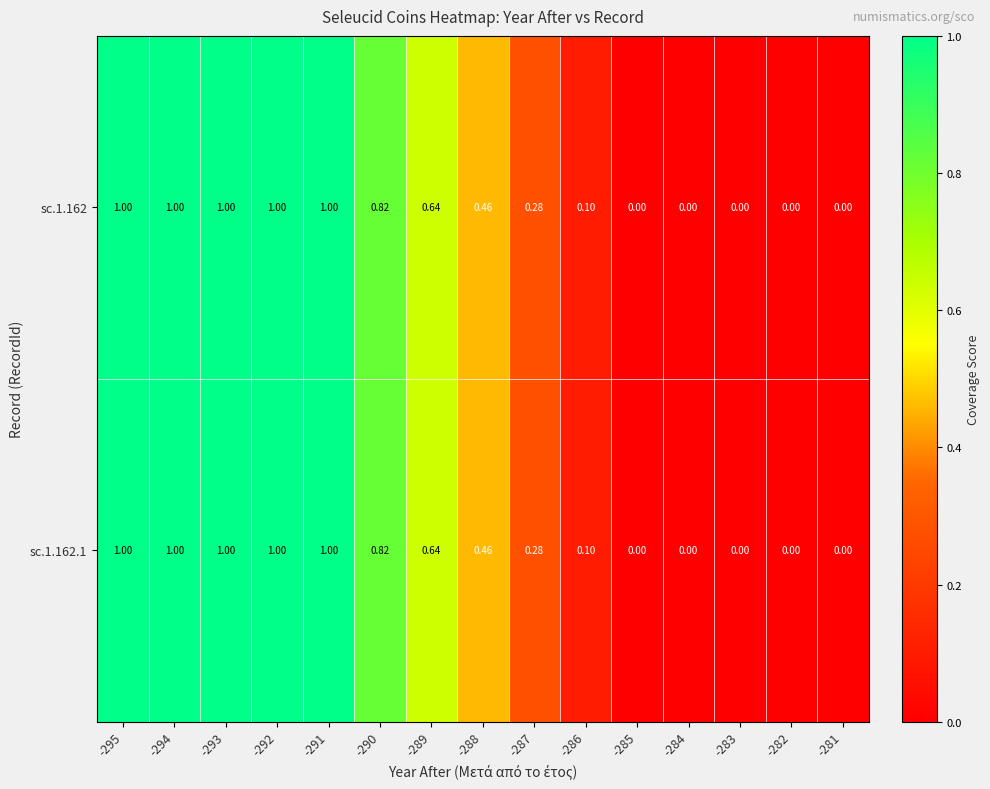

Is the value of sc.1.162 at -288 greater than the value of sc.1.162.1 at -292?

No